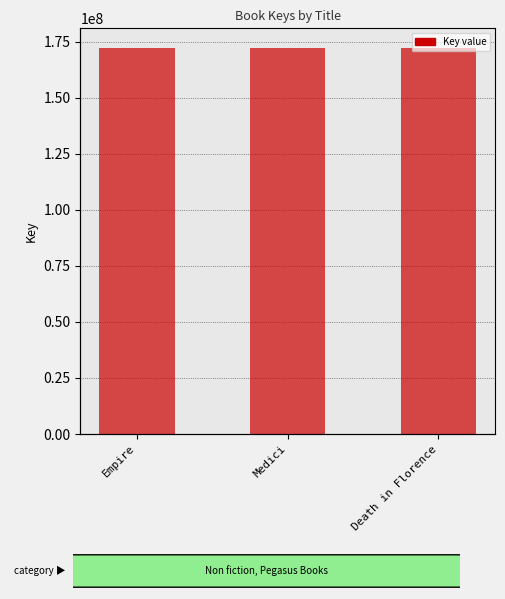

Approximately how many times larger is the value at Empire compared to Medici?

1.0